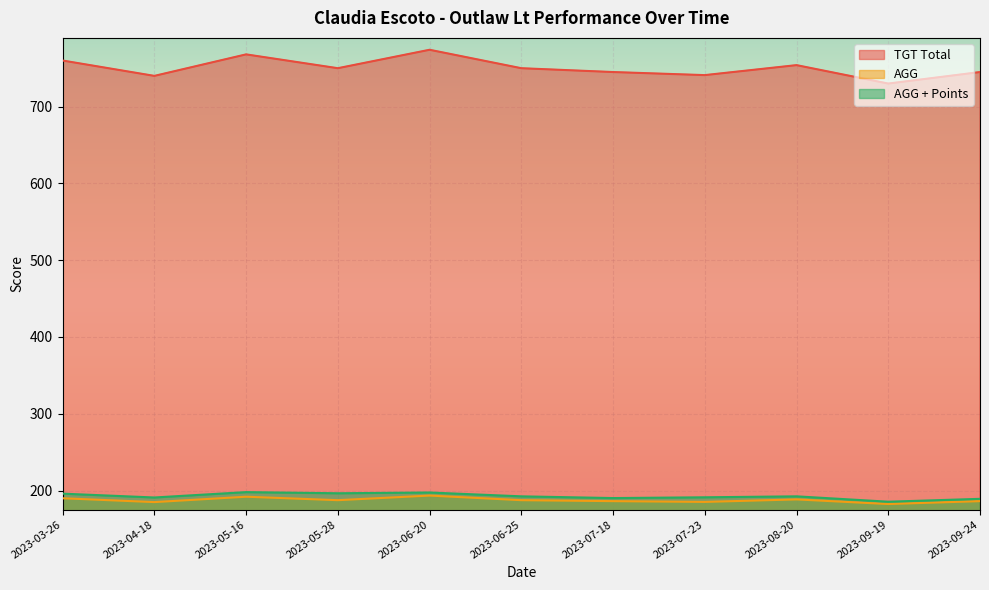

What is the spread (max minus min) of values at 2023-06-25?

562.5